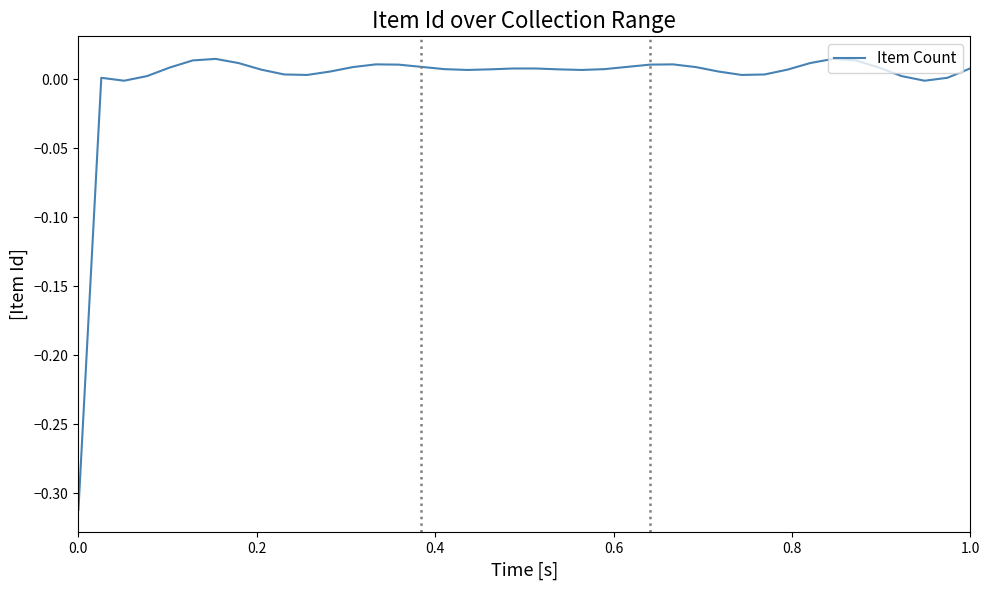

Is this an area chart (filled region under the line)?

No